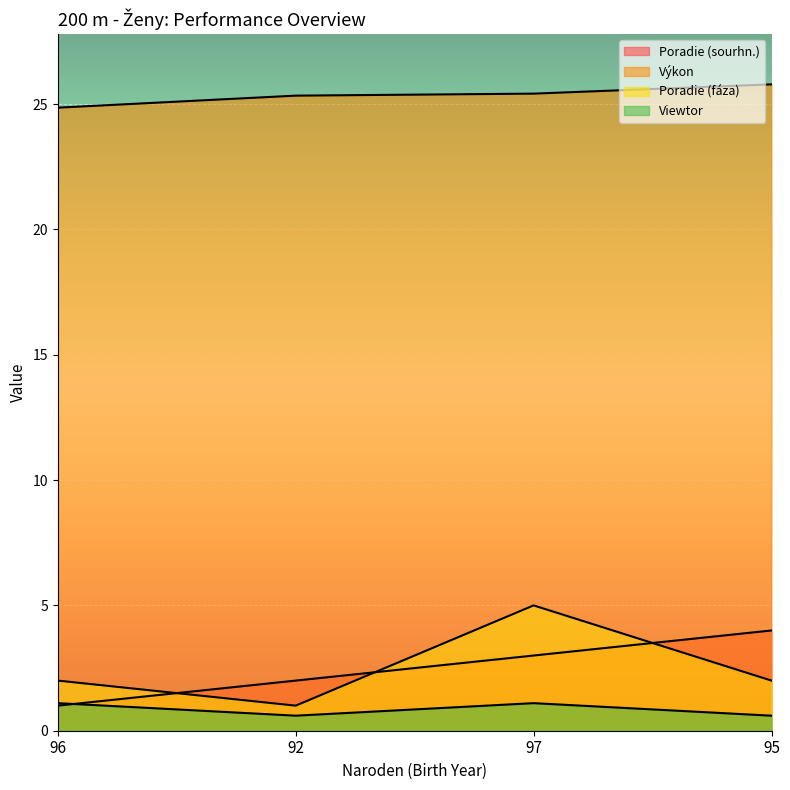

What is the sum of all Výkon values?

101.4